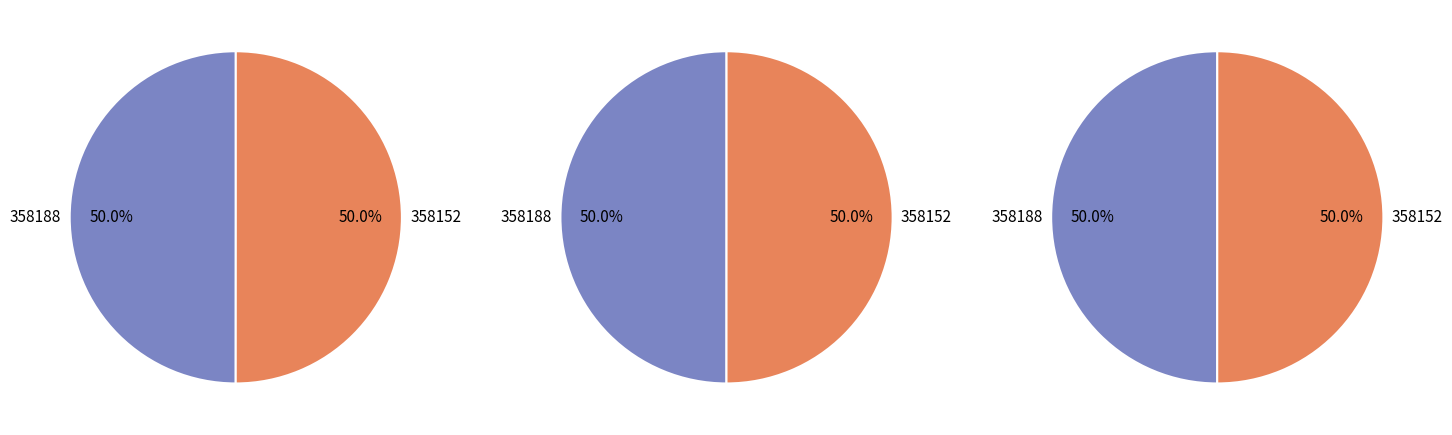

What is the largest slice in the pie chart?

358152